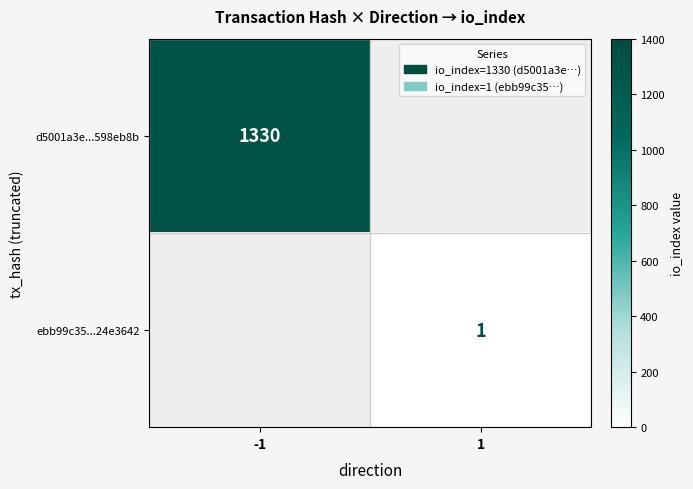

True or false: d5001a3e...598eb8b has a value of 1330 at -1.

True